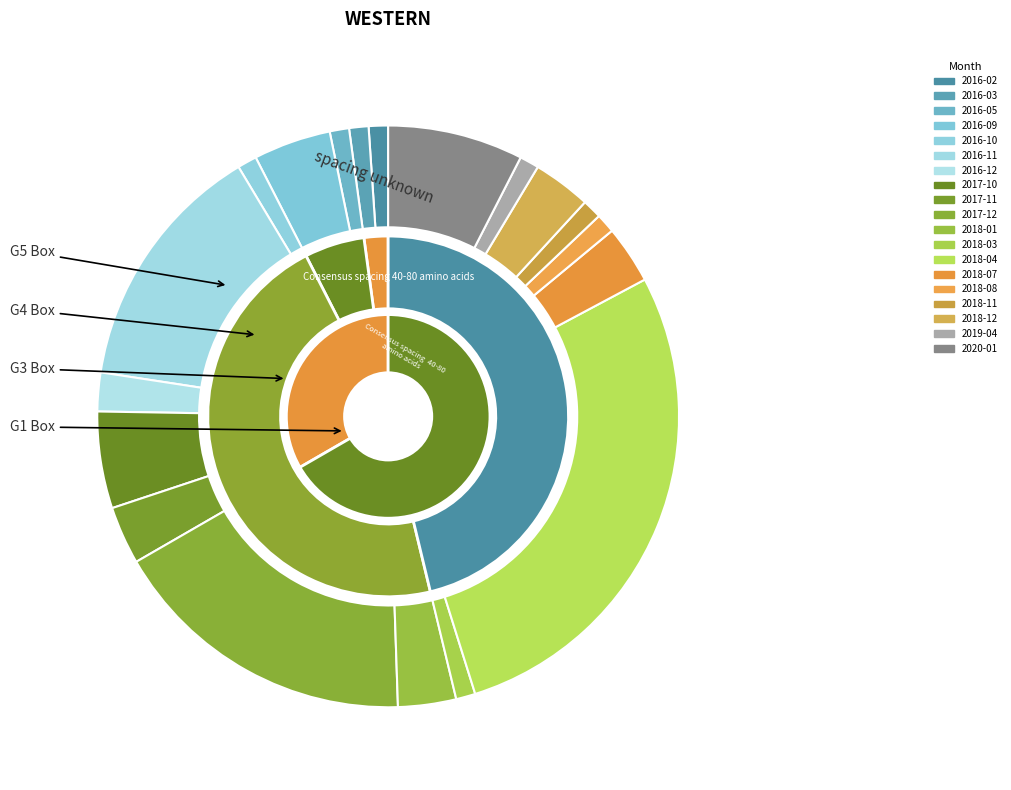

The 2016-05 slice represents 1% of the pie. True or false?

True